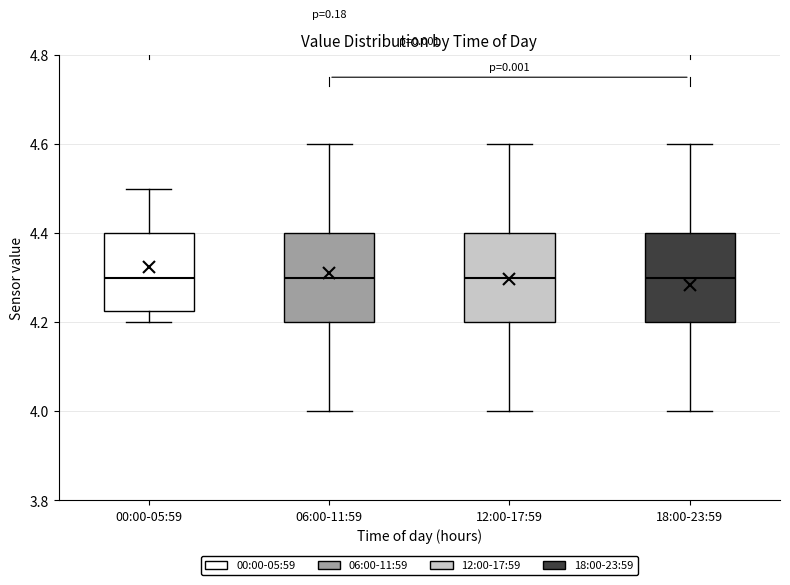

Reading left to right, read every box against the y-axis: the position of its median line, the range the box covers, and the ends of its whiskers. The values are not printed on the chart, so give them approximately, as read against the axis.

00:00-05:59: median 4.30, box 4.22 to 4.40, whiskers 4.20 to 4.50
06:00-11:59: median 4.30, box 4.20 to 4.40, whiskers 4.00 to 4.60
12:00-17:59: median 4.30, box 4.20 to 4.40, whiskers 4.00 to 4.60
18:00-23:59: median 4.30, box 4.20 to 4.40, whiskers 4.00 to 4.60